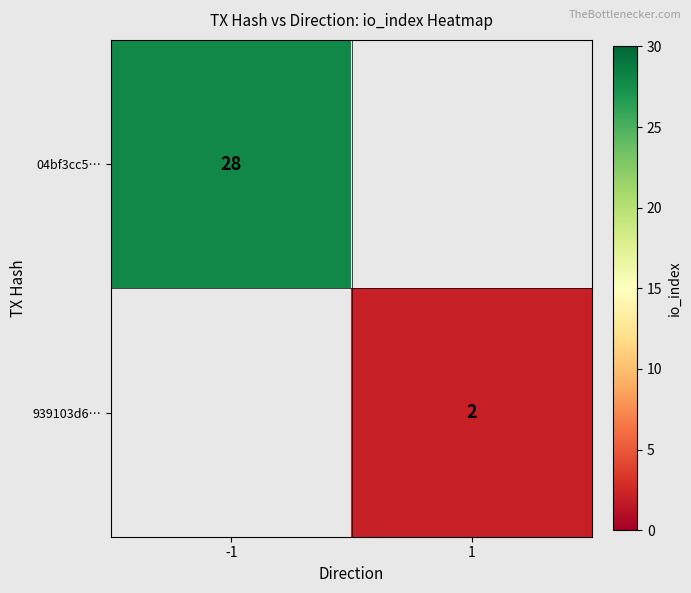

Is it true that 04bf3cc5… equals 28 at -1?

True